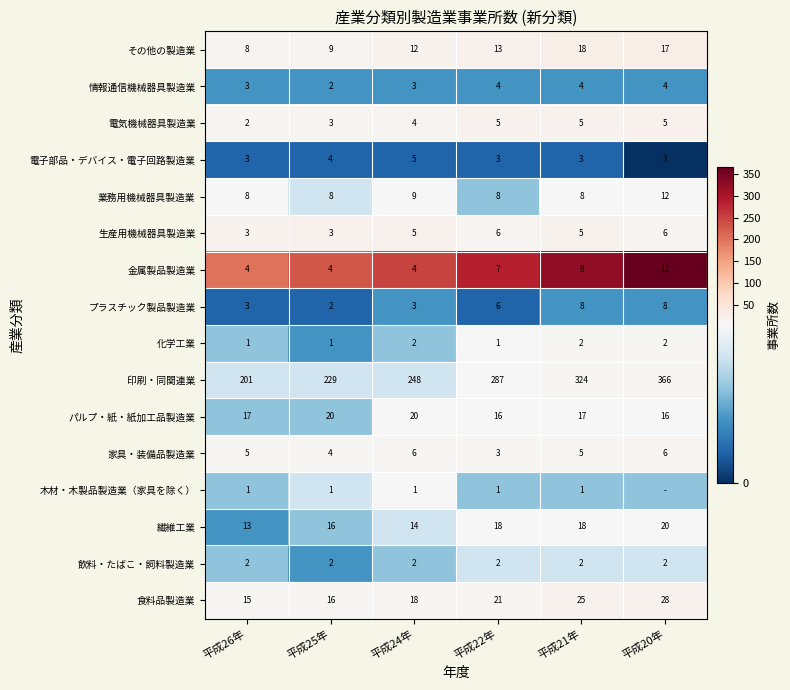

The value of 電気機械器具製造業 at 平成22年 is 29. True or false?

False